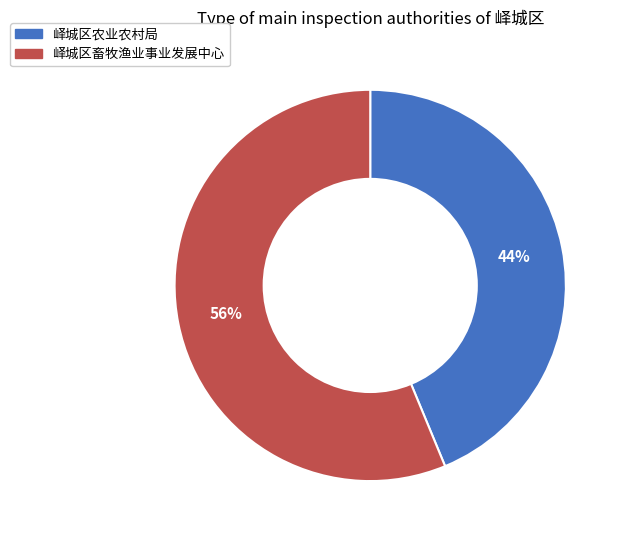

Which category has the biggest portion of the pie?

峄城区畜牧渔业事业发展中心